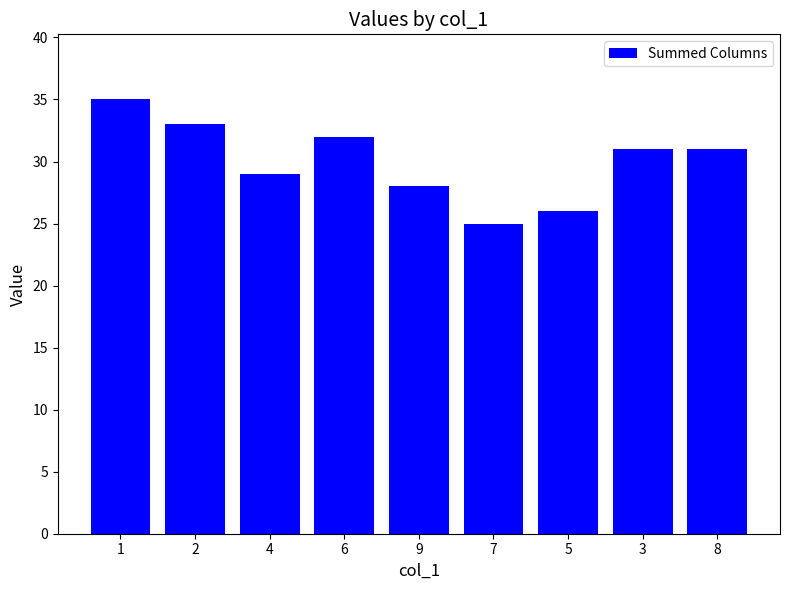

What is the label of the 6th bar from the right?

6